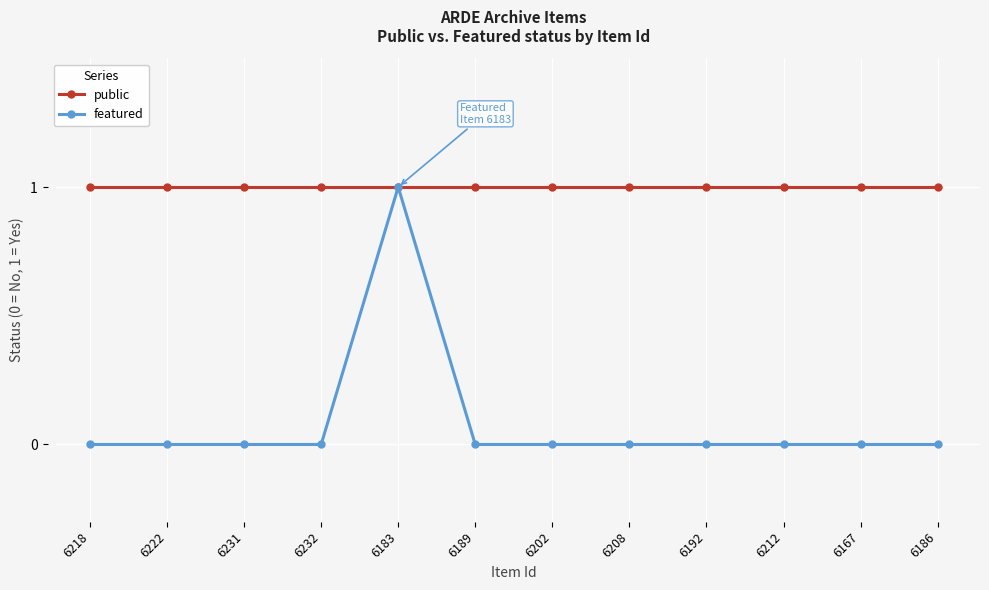

Count the number of categories in the chart.

12